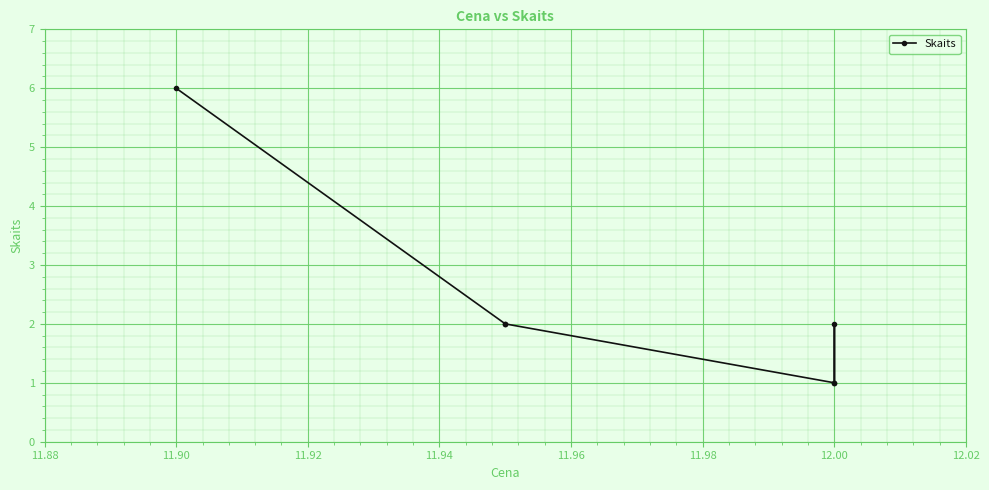

Count the number of values greater than 2.

1